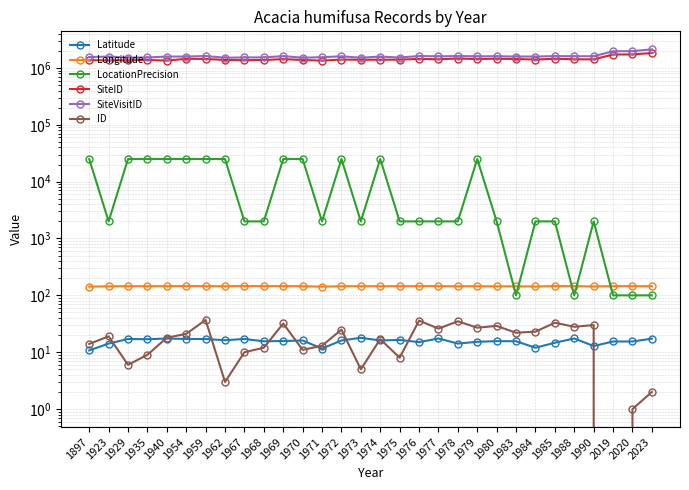

True or false: LocationPrecision has a value of 3467.4 at 1973.

False